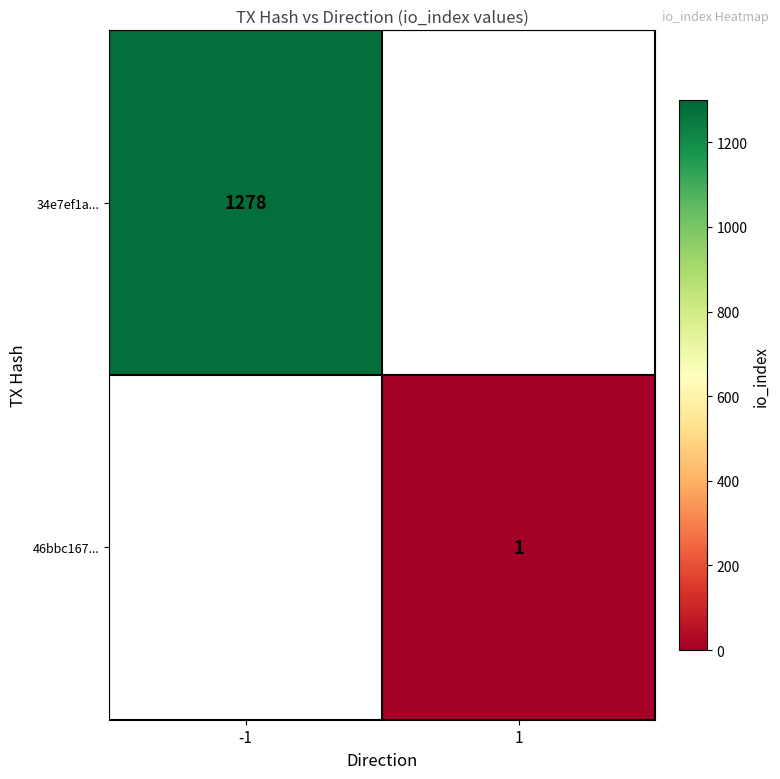

The 46bbc167... series shows 1 at 1. True or false?

True